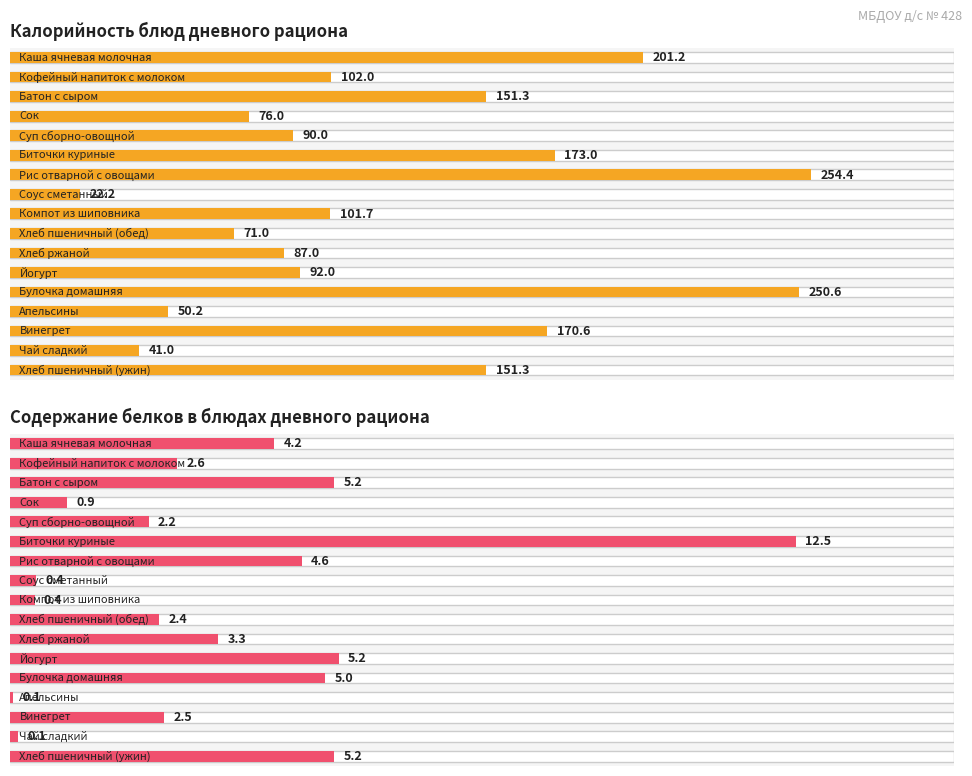

True or false: Калорийность has a value of 33.6 at Соус сметанный.

False